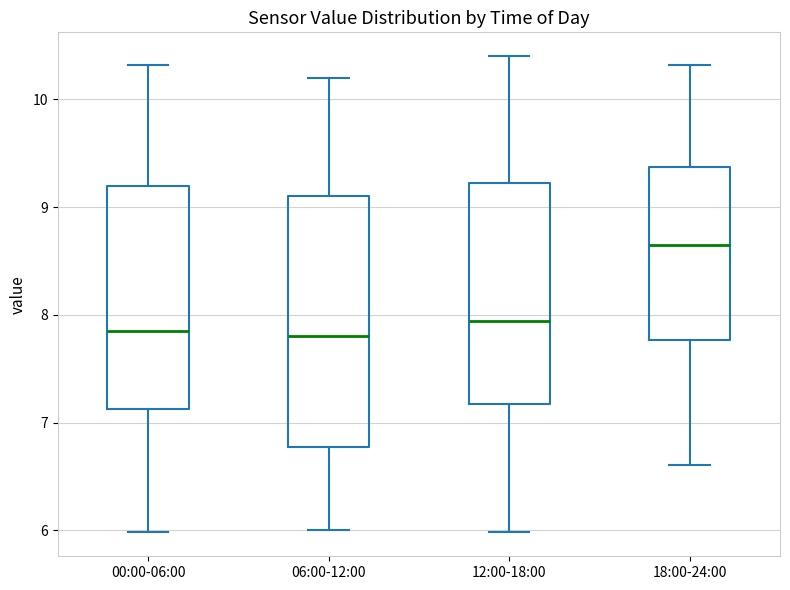

Reading left to right, read every box against the y-axis: the position of its median line, the range the box covers, and the ends of its whiskers. The values are not printed on the chart, so give them approximately, as read against the axis.

00:00-06:00: median 7.9, box 7.1 to 9.2, whiskers 6.0 to 10.3
06:00-12:00: median 7.8, box 6.8 to 9.1, whiskers 6.0 to 10.2
12:00-18:00: median 7.9, box 7.2 to 9.2, whiskers 6.0 to 10.4
18:00-24:00: median 8.7, box 7.8 to 9.4, whiskers 6.6 to 10.3